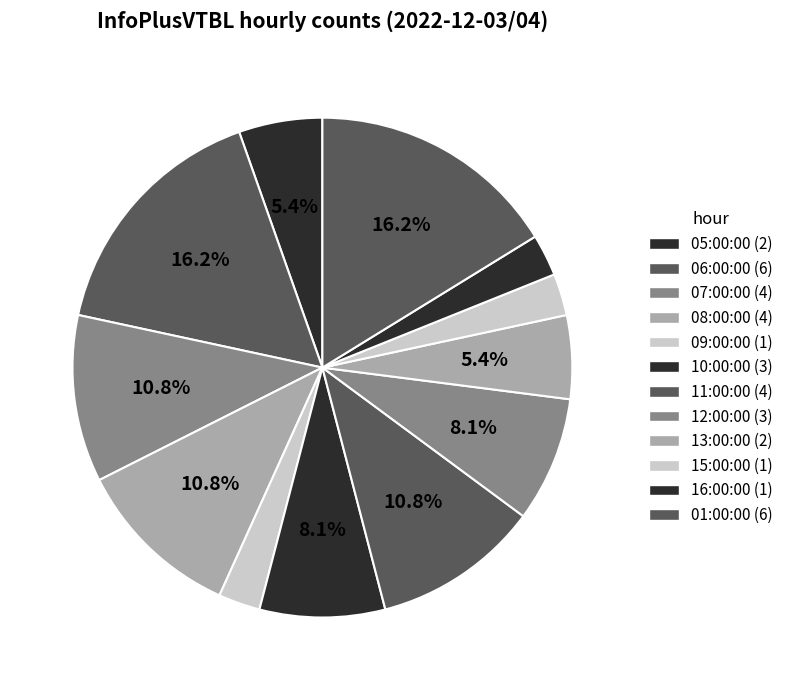

How many slices are in this pie chart?

12